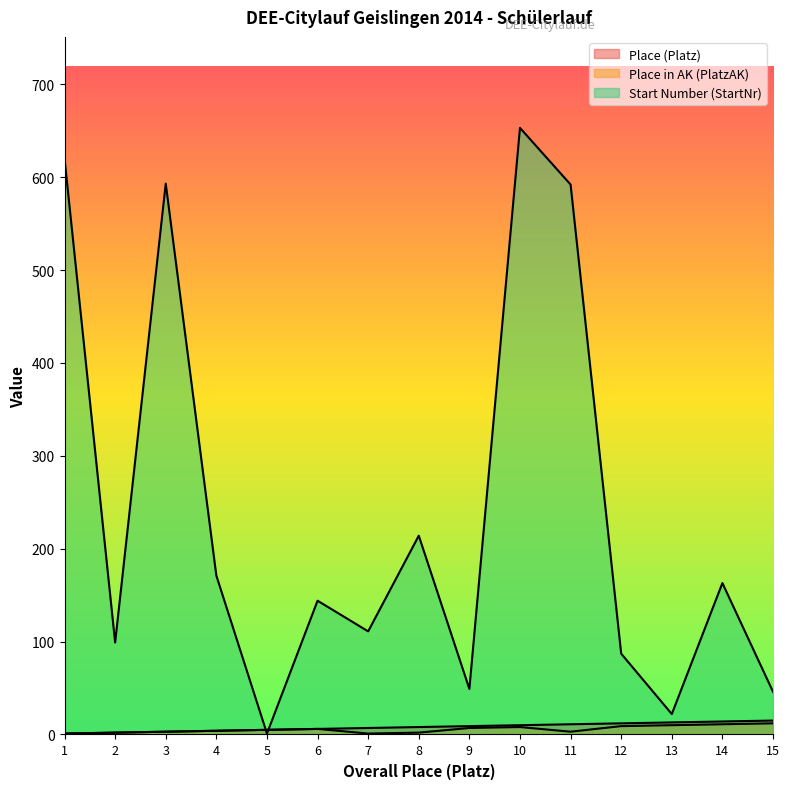

What is the difference between the highest and lowest values at 4?

167